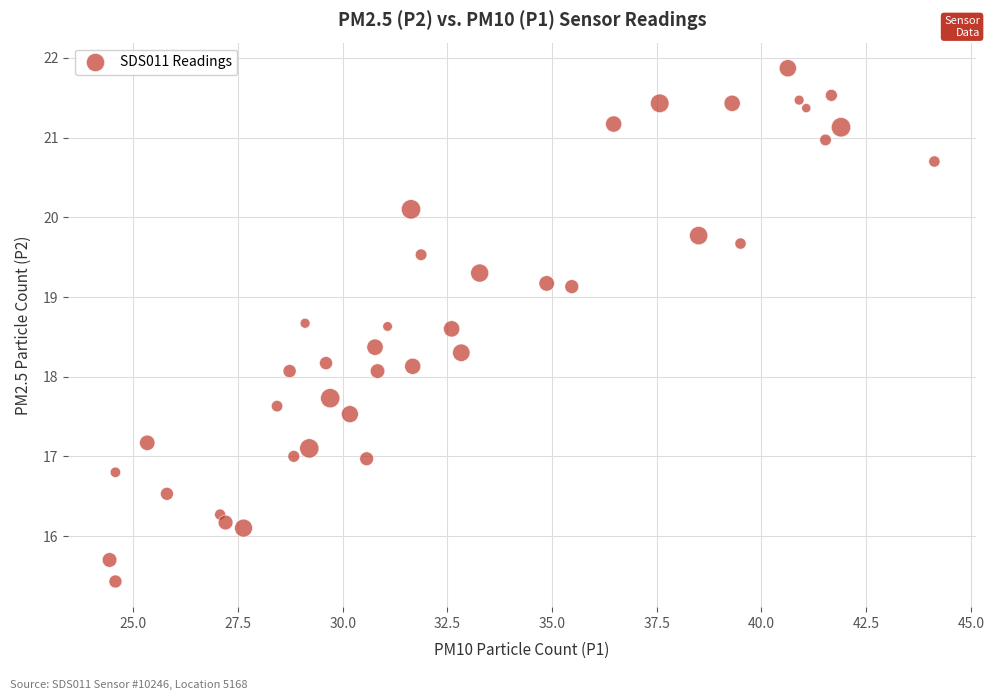

What is the range of Y values (max minus min)?

6.4